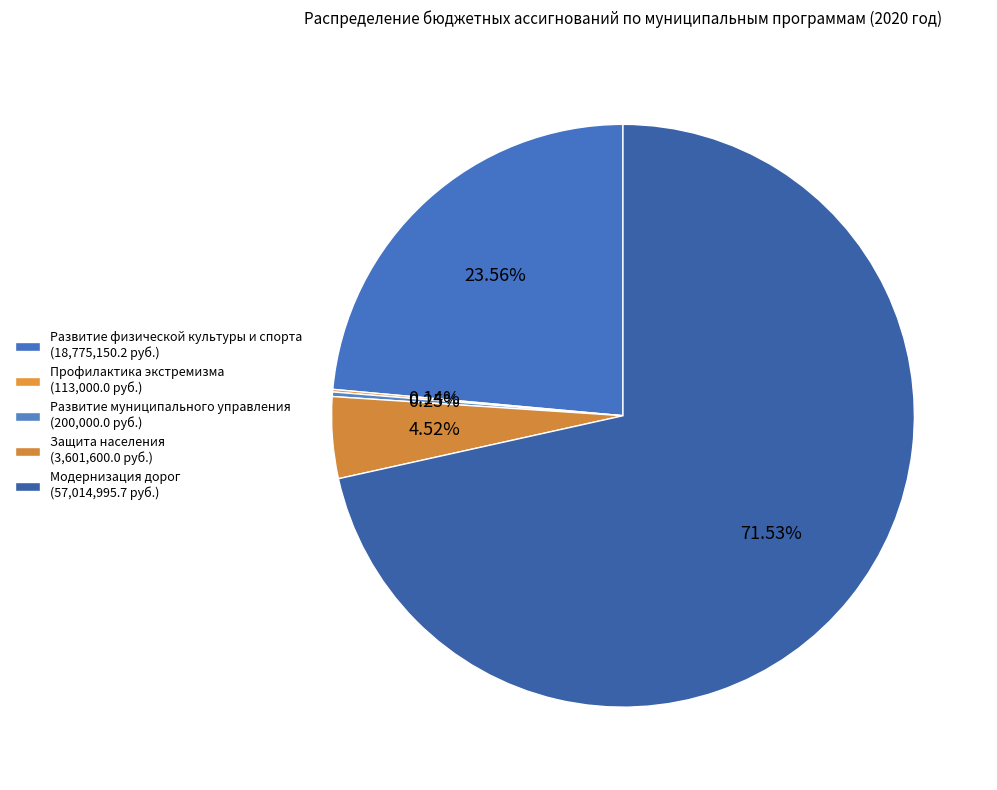

Does Модернизация дорог represent more than half of the total?

Yes